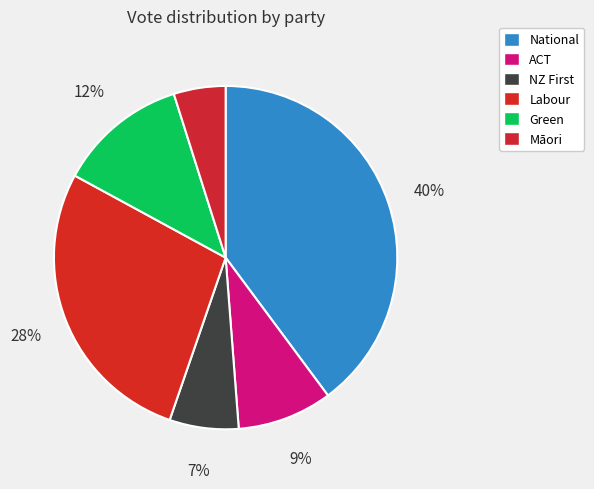

Is it true that Māori is 17% of the pie?

False